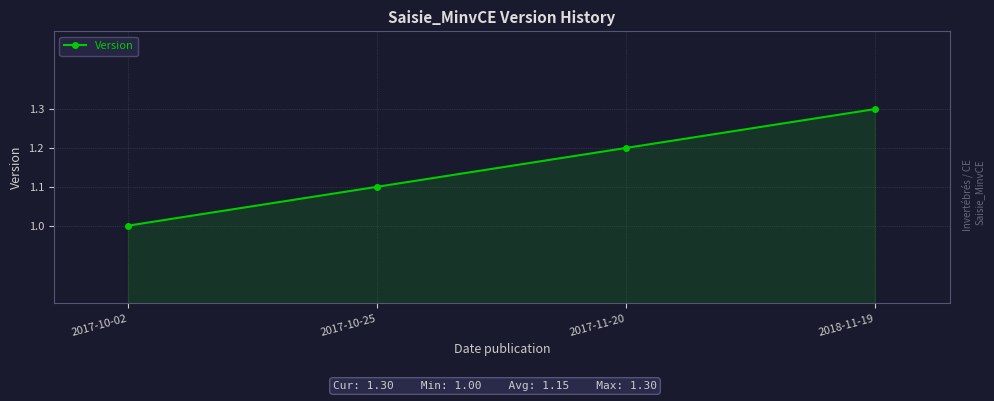

Reading right to left, list all the values displayed in this chart.

1.3	1.2	1.1	1.0